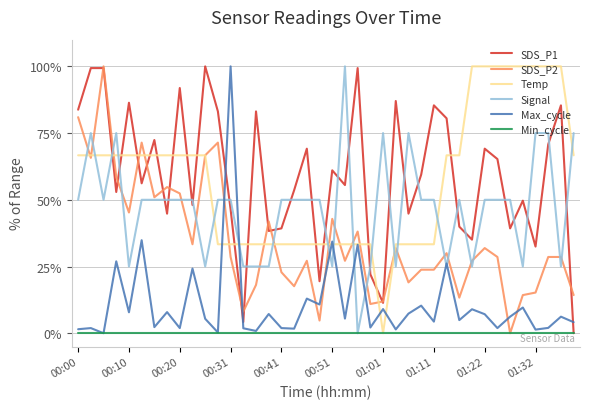

What is the maximum value shown in the chart?

100.0